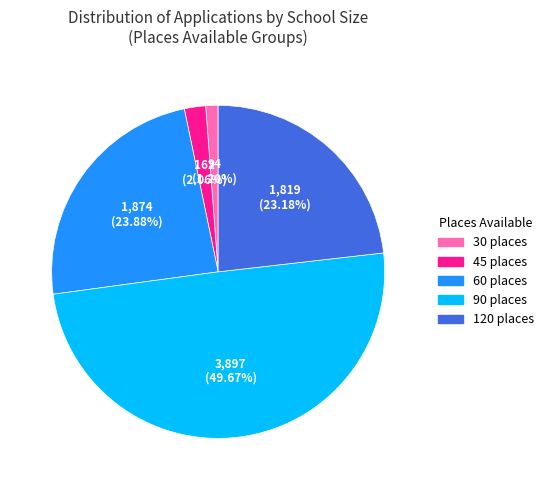

What is the largest slice in the pie chart?

90 places